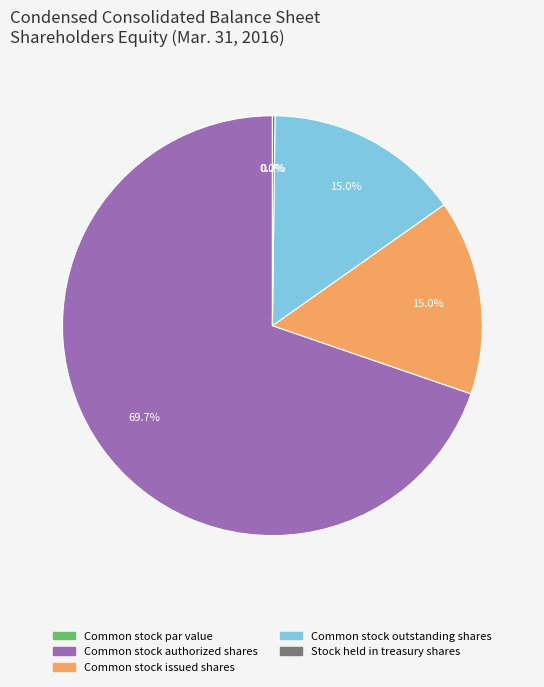

What percentage is NOT represented by Stock held in treasury shares?

99.8%